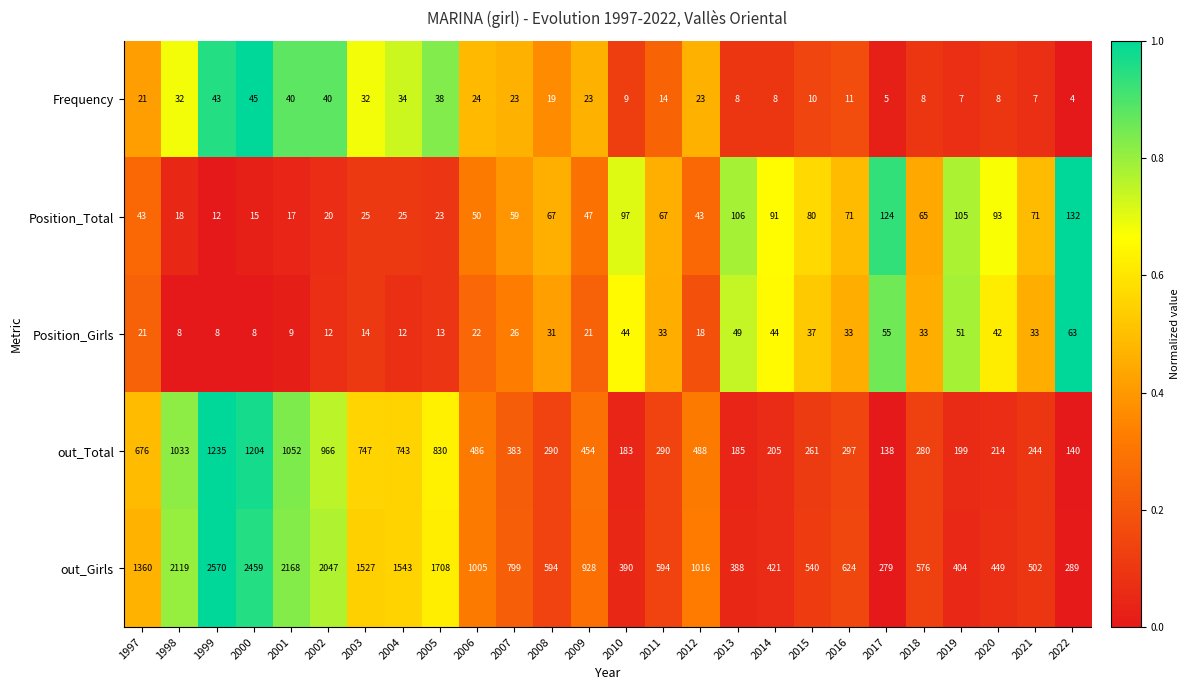

At which label does Position_Total reach its peak?

2022